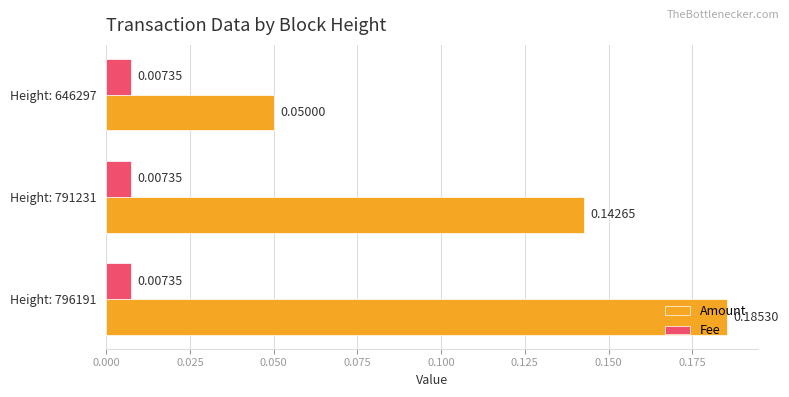

Rank the categories by Amount value from highest to lowest.

Height: 796191, Height: 791231, Height: 646297